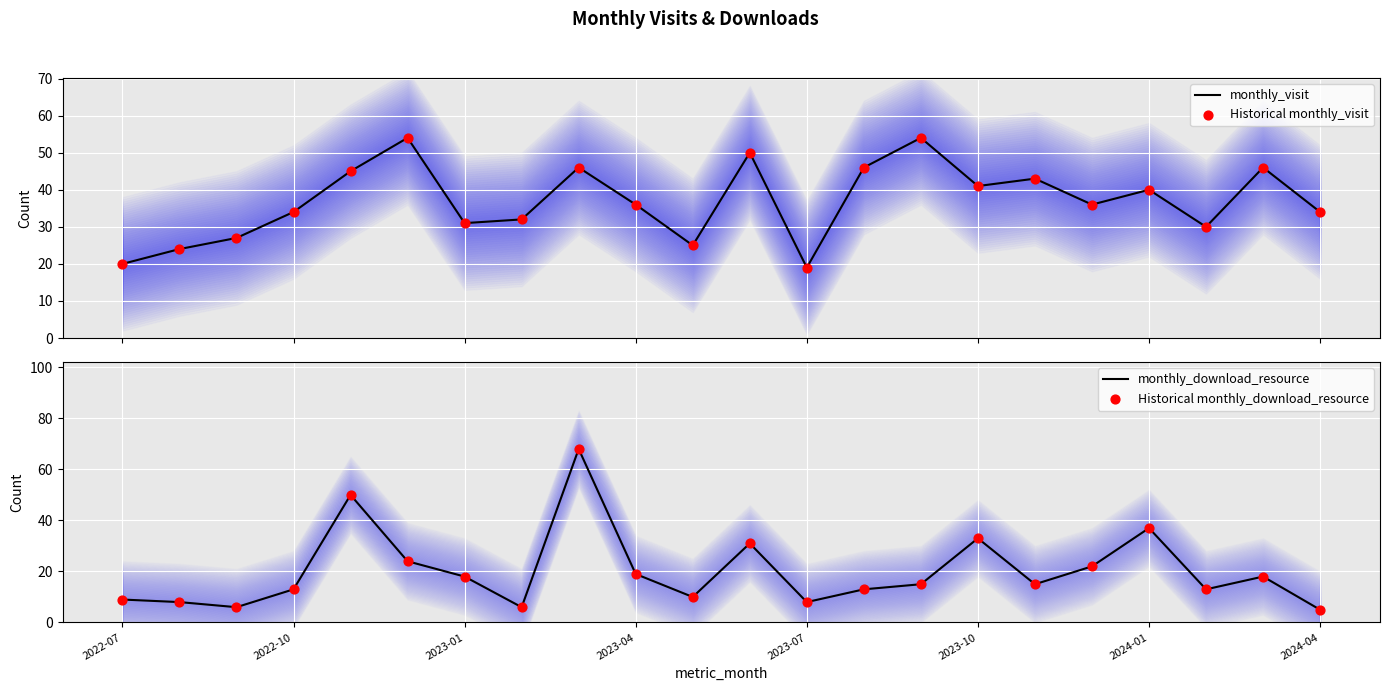

Which series contains the highest Y value?

monthly_download_resource